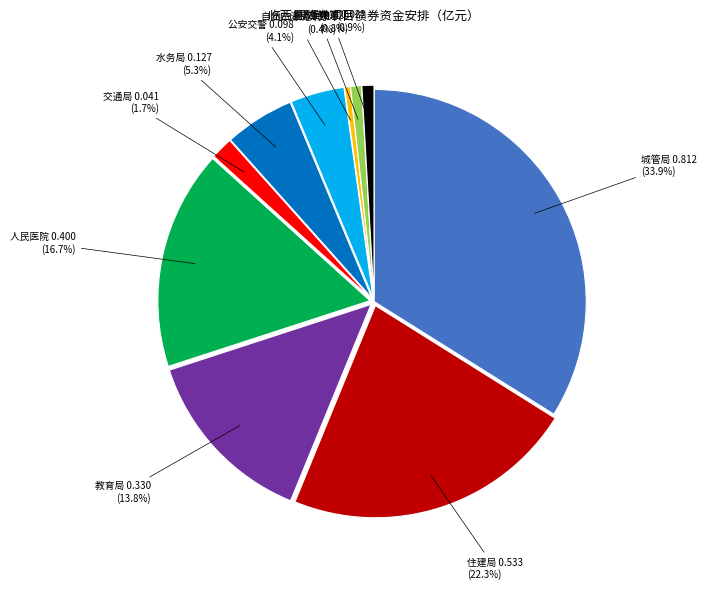

Is there any slice that represents more than half of the pie?

No